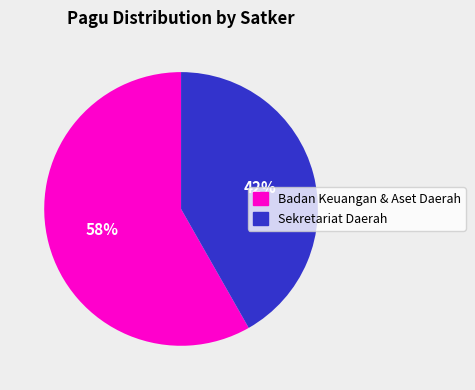

Count the number of slices in the pie.

2